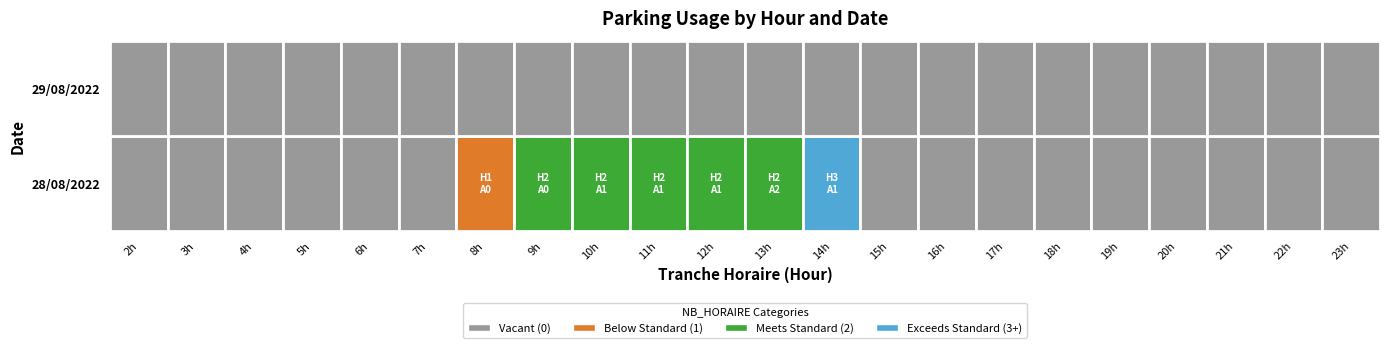

How many distinct data groups are displayed?

2